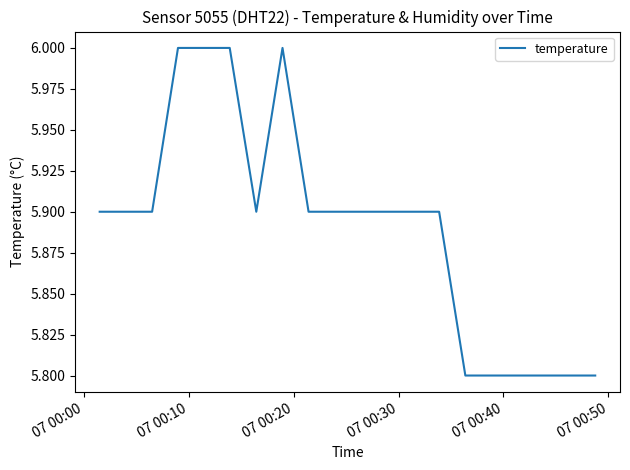

Is this an area chart (filled region under the line)?

No